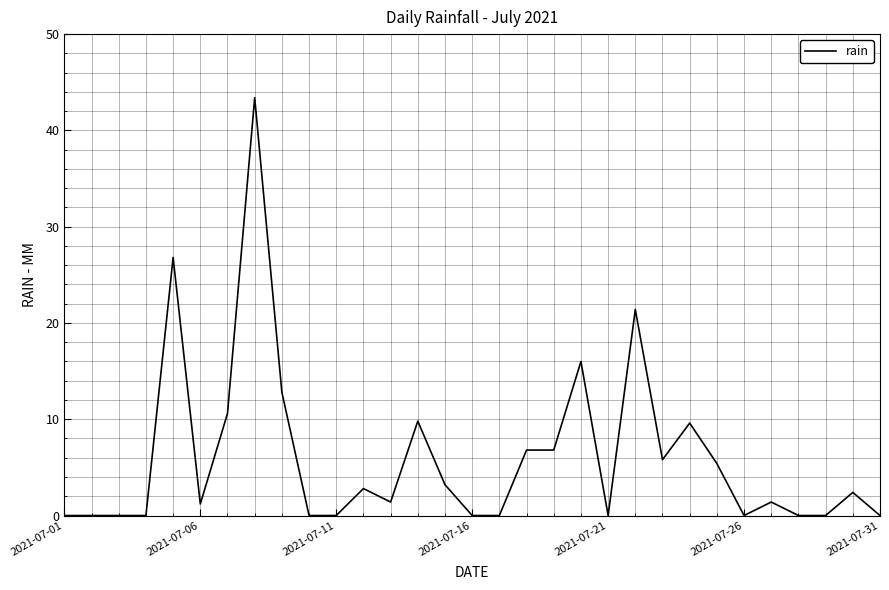

What is the difference between the maximum and minimum values?

43.4